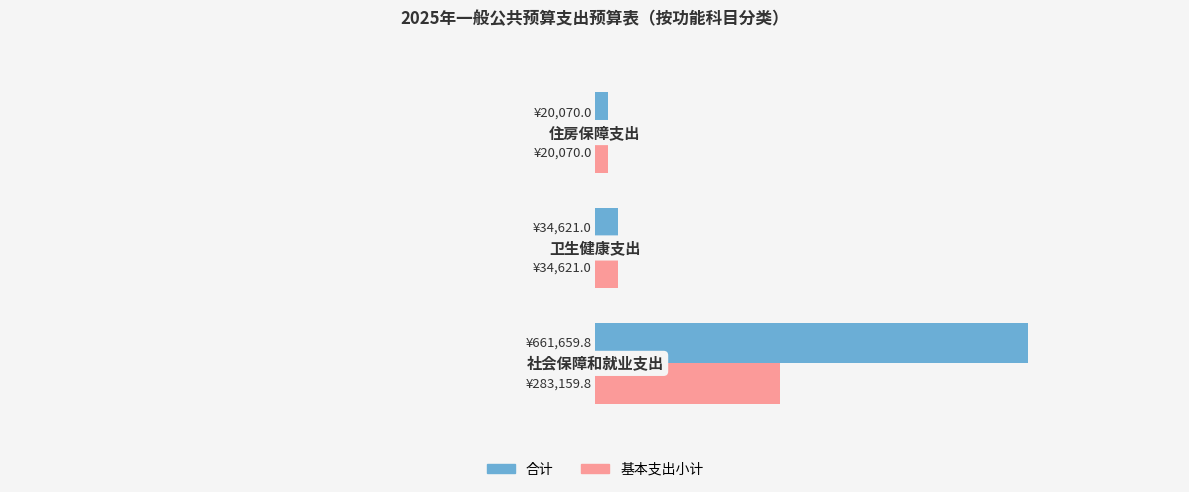

What is the difference between the maximum and minimum values in the 合计 series?

641589.8